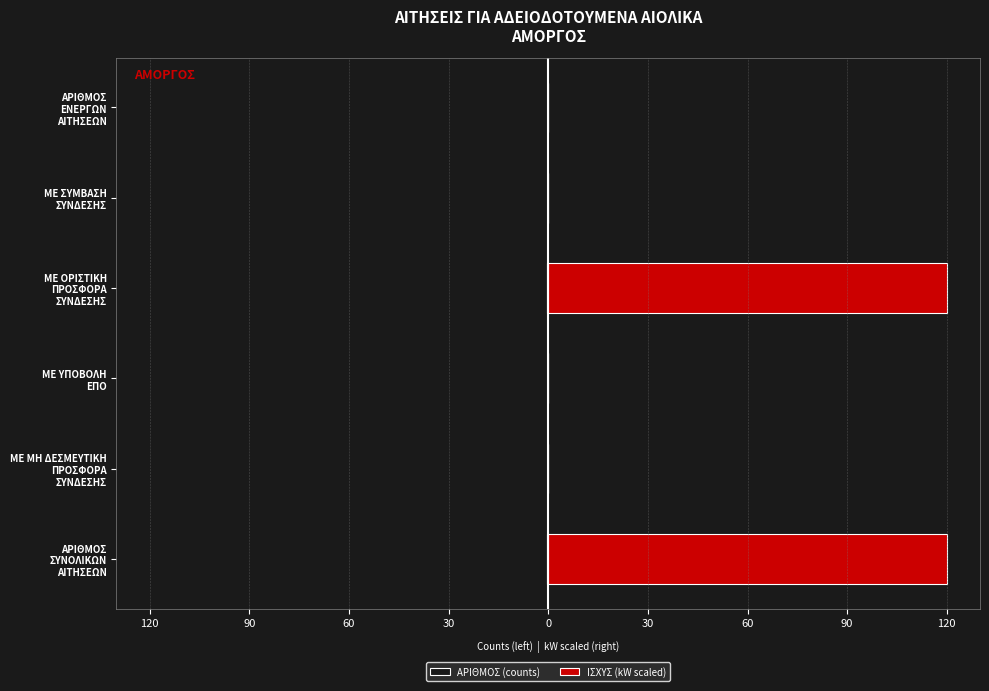

Rank the series by their average value, from highest to lowest.

ΙΣΧΥΣ (kW scaled), ΑΡΙΘΜΟΣ (counts)